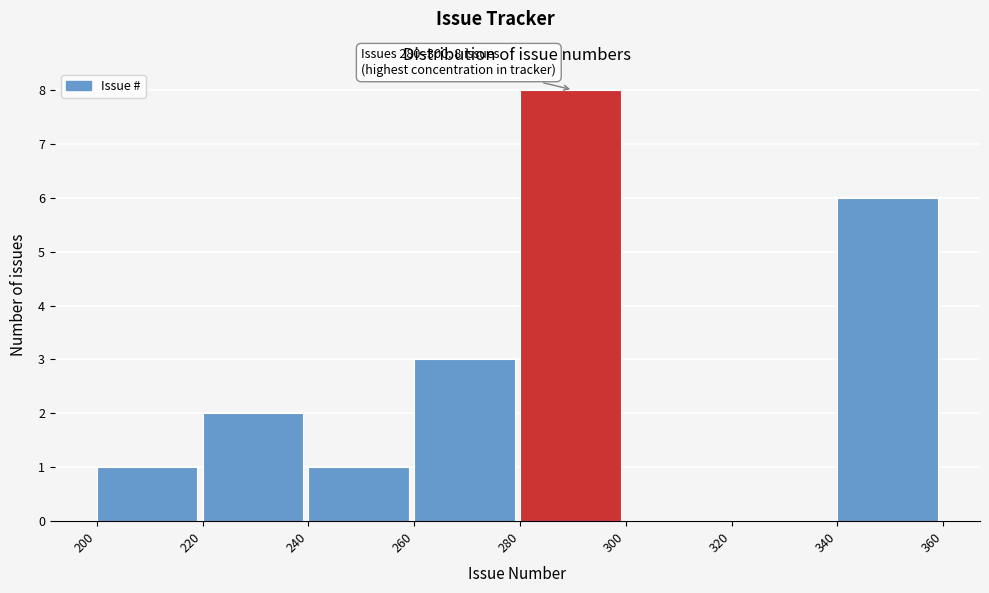

Over which range of the x-axis is the bar tallest?

280 to 300